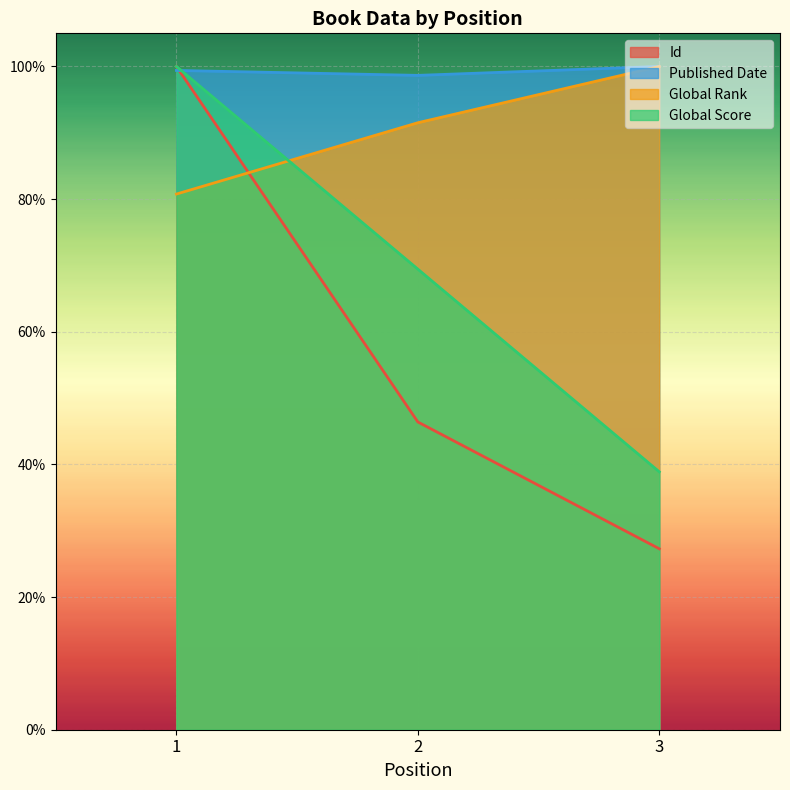

Where is Global Rank nearest to the value 0?

1